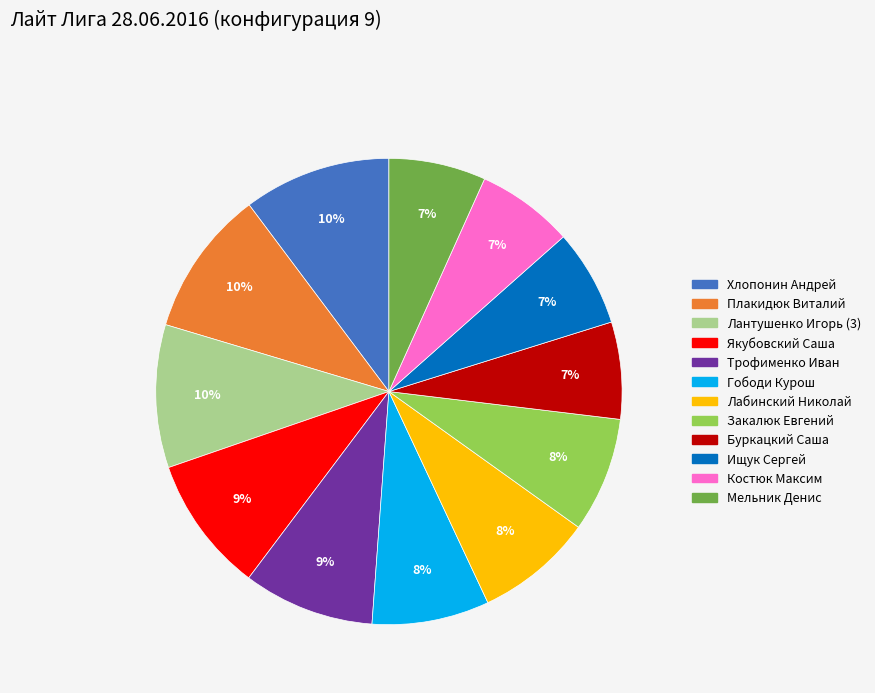

Do Лантушенко Игорь (3) and Буркацкий Саша together represent more than half of the pie?

No